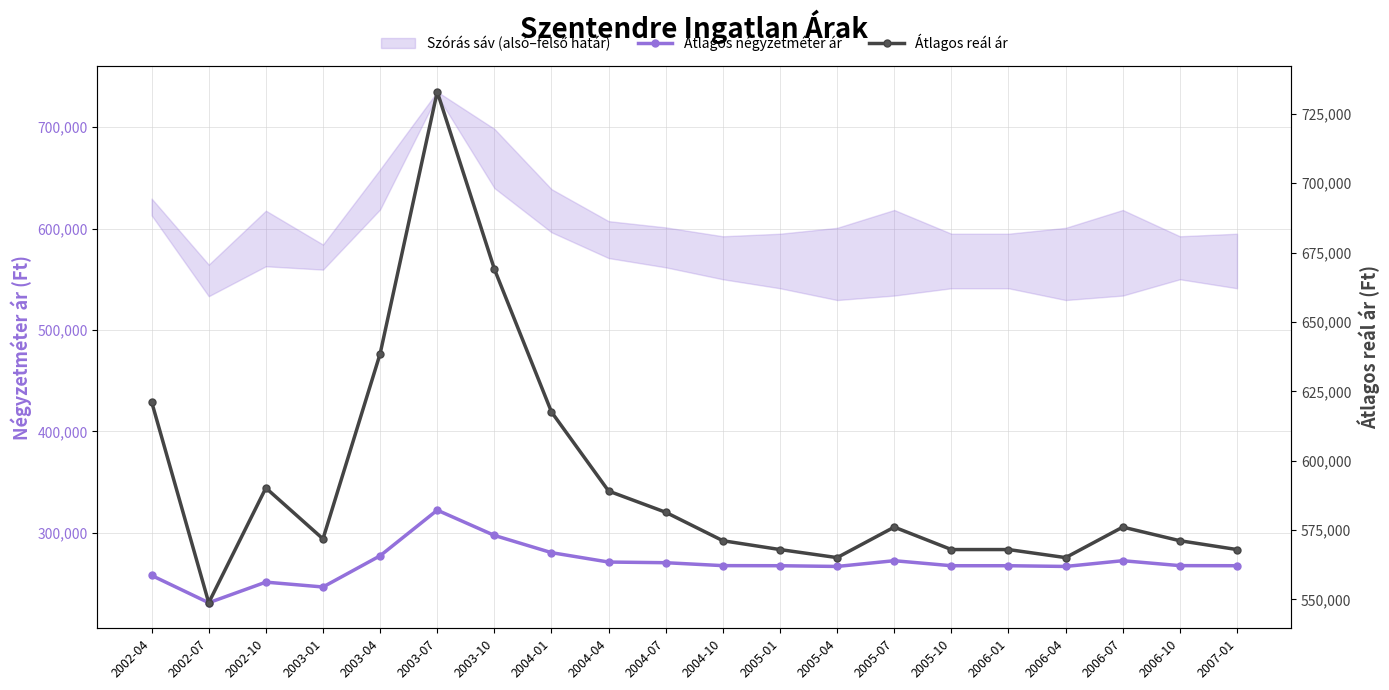

The value of Átlagos négyzetméter ár at 2002-07 is 366005. True or false?

False